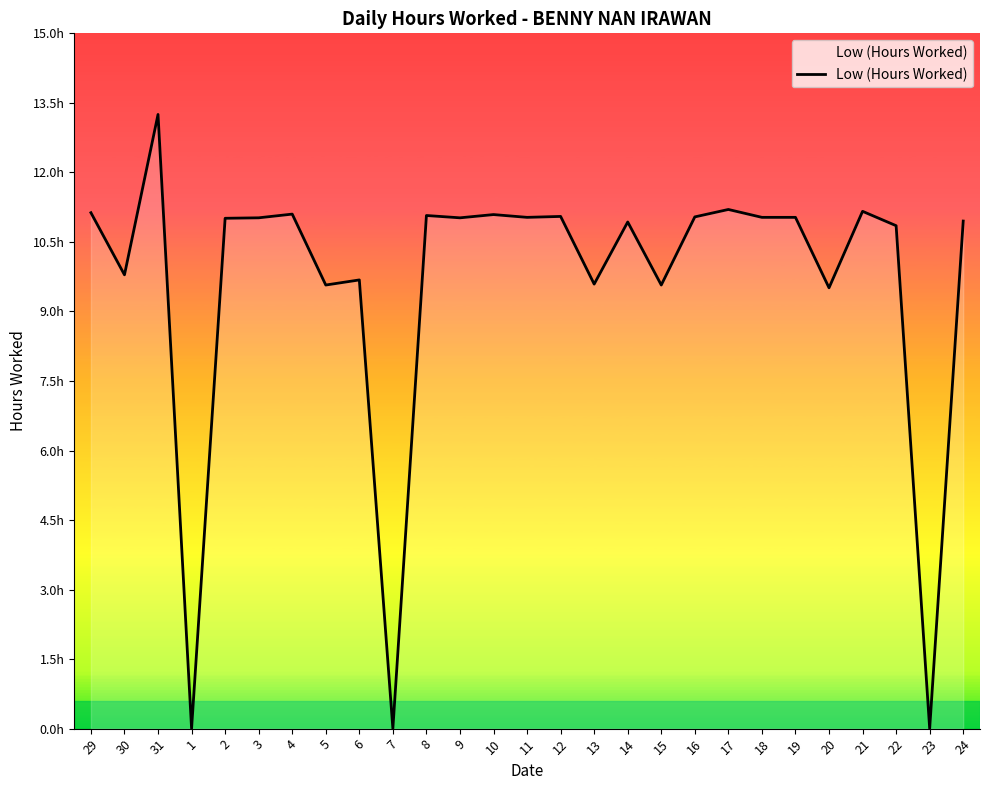

Is this an area chart (filled region under the line)?

Yes